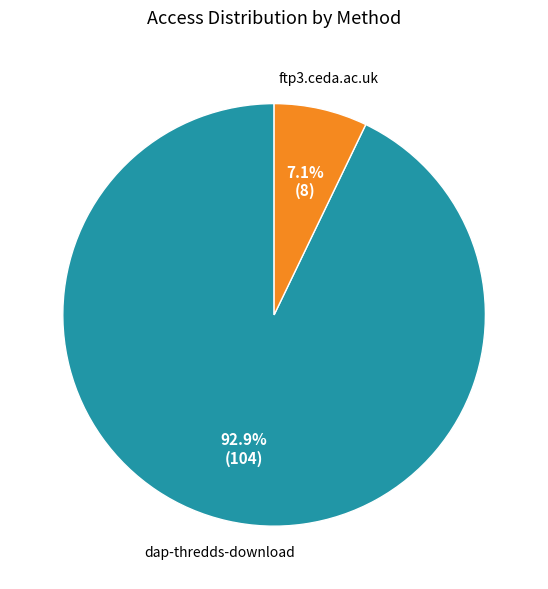

Is there any slice that represents more than half of the pie?

Yes